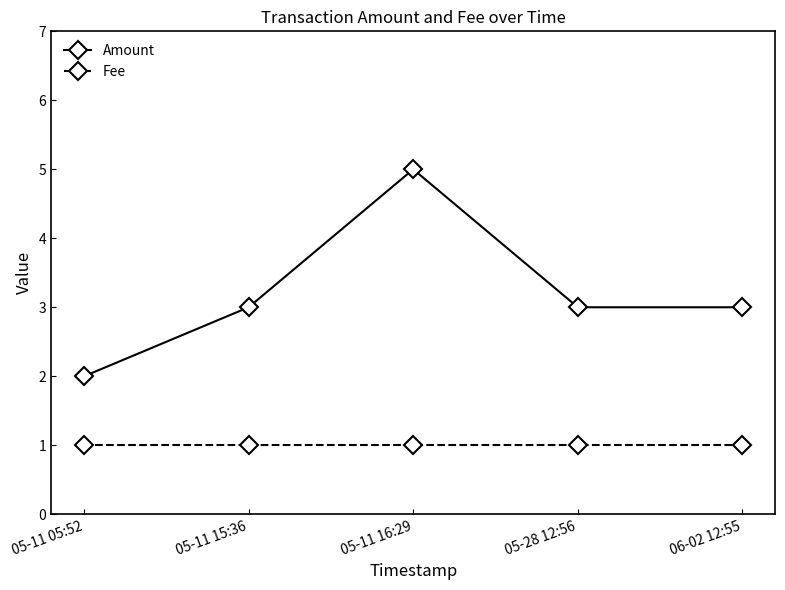

Read the Amount value at 05-11 15:36.

3